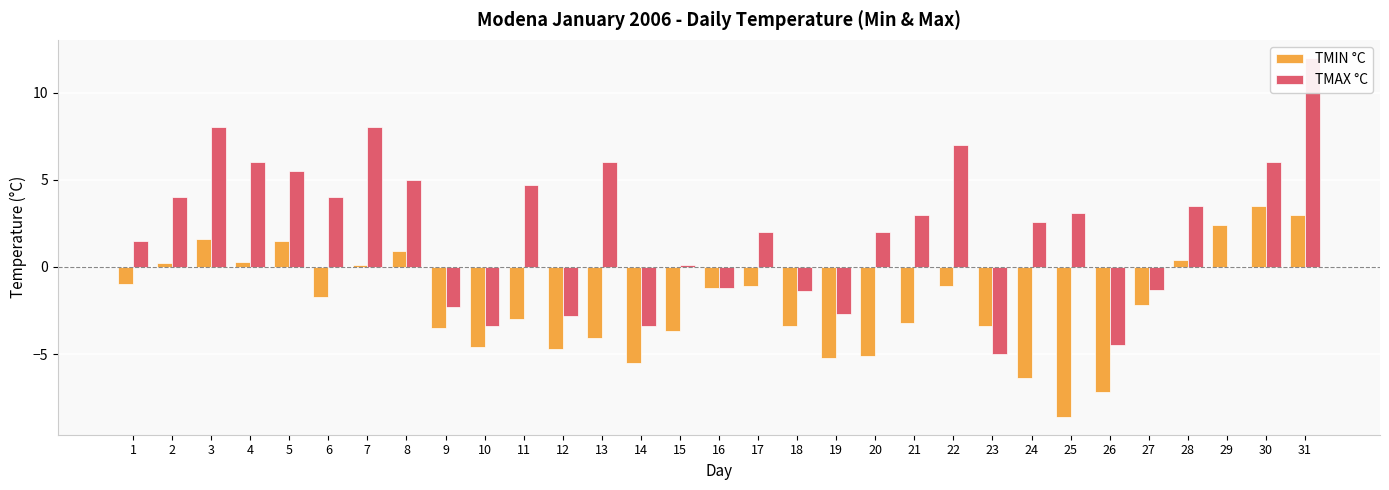

Reading left to right, what are all the values shown in this chart?

TMIN °C: 1=-1.0	2=0.2	3=1.6	4=0.3	5=1.5	6=-1.7	7=0.1	8=0.9	9=-3.5	10=-4.6	11=-3.0	12=-4.7	13=-4.1	14=-5.5	15=-3.7	16=-1.2	17=-1.1	18=-3.4	19=-5.2	20=-5.1	21=-3.2	22=-1.1	23=-3.4	24=-6.4	25=-8.6	26=-7.2	27=-2.2	28=0.4	29=2.4	30=3.5	31=3.0
TMAX °C: 1=1.5	2=4.0	3=8.0	4=6.0	5=5.5	6=4.0	7=8.0	8=5.0	9=-2.3	10=-3.4	11=4.7	12=-2.8	13=6.0	14=-3.4	15=0.1	16=-1.2	17=2.0	18=-1.4	19=-2.7	20=2.0	21=3.0	22=7.0	23=-5.0	24=2.6	25=3.1	26=-4.5	27=-1.3	28=3.5	29=0.0	30=6.0	31=12.0